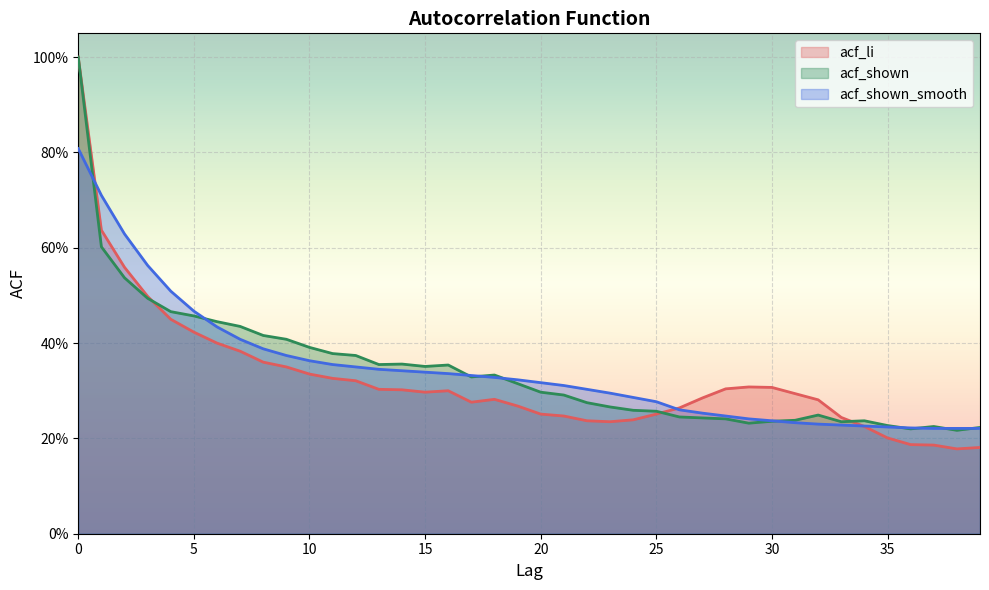

What are all the series names shown in the legend?

acf_li, acf_shown, acf_shown_smooth